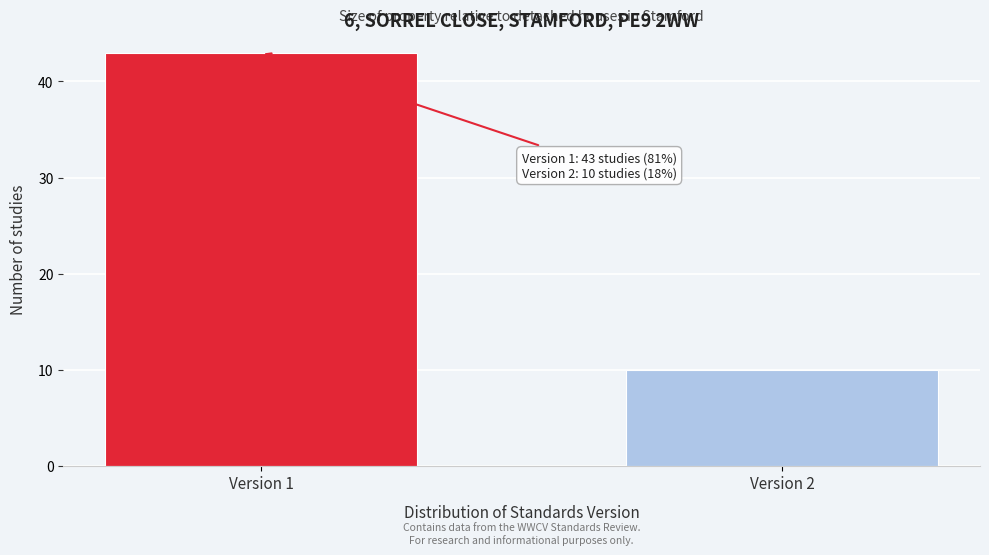

Reading left to right, transcribe all the data shown in this chart.

43	10